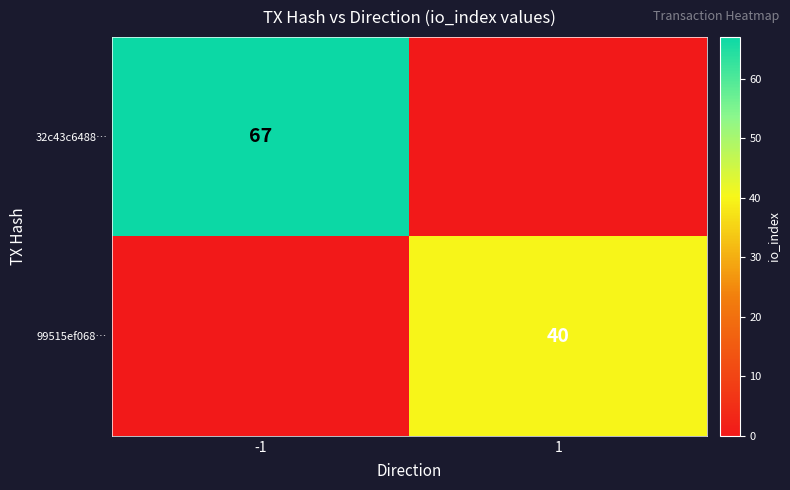

The 32c43c6488… series shows 27 at -1. True or false?

False